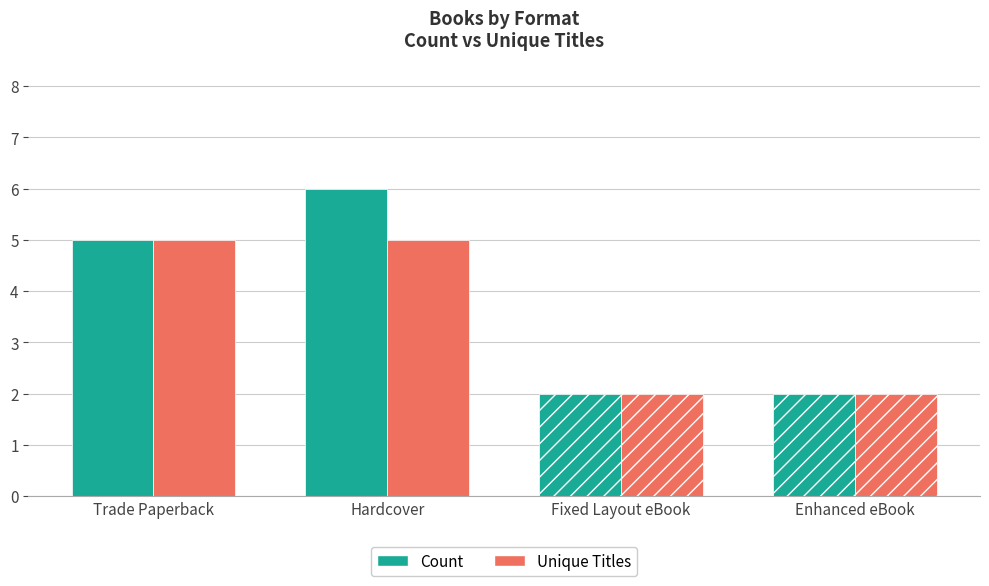

Reading left to right, extract all data points from this chart.

Count: Trade Paperback=5	Hardcover=6	Fixed Layout eBook=2	Enhanced eBook=2
Unique Titles: Trade Paperback=5	Hardcover=5	Fixed Layout eBook=2	Enhanced eBook=2